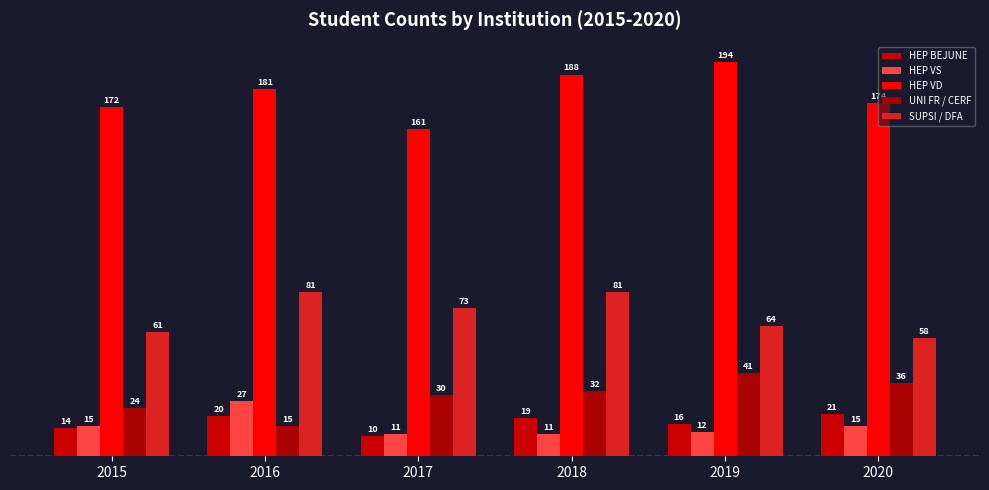

What is the minimum value shown in the chart?

10